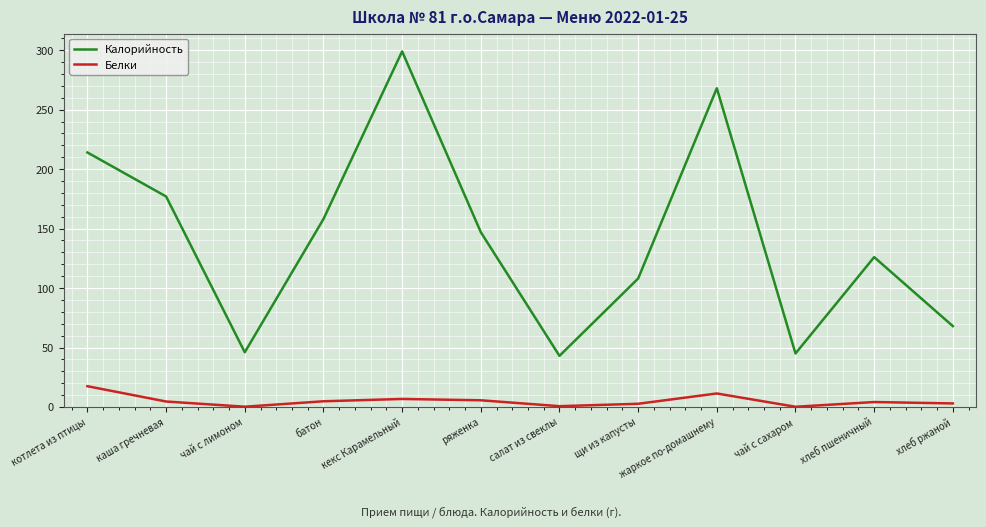

What is the difference between the maximum and minimum values in the Калорийность series?

256.0